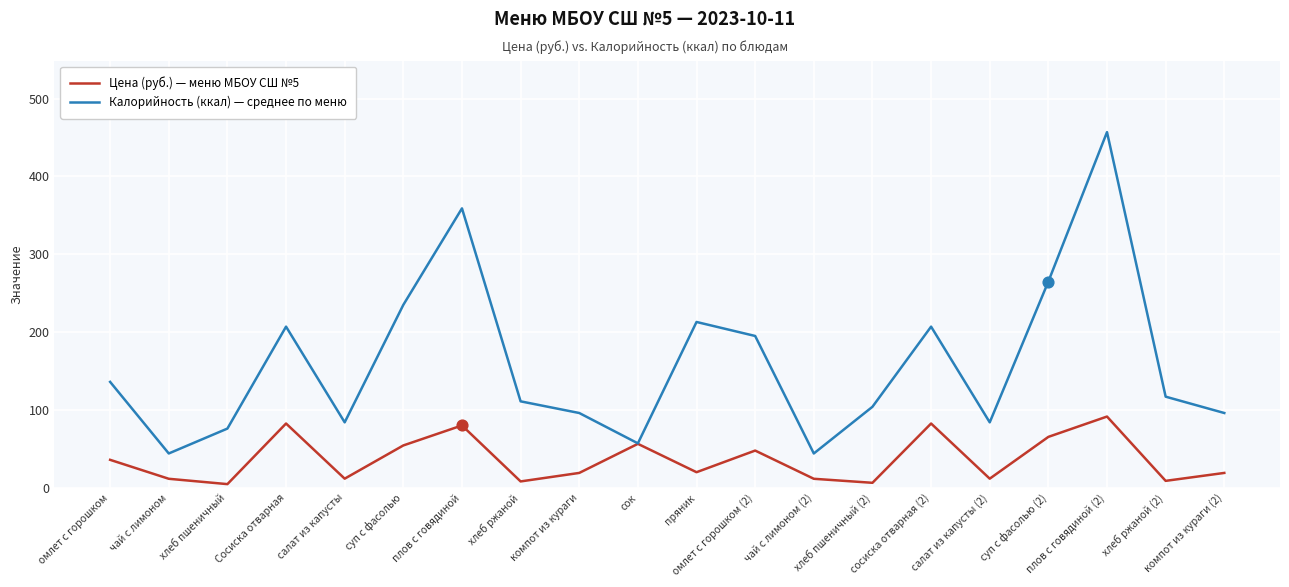

Which series has the widest spread of values?

Калорийность (ккал) — среднее по меню